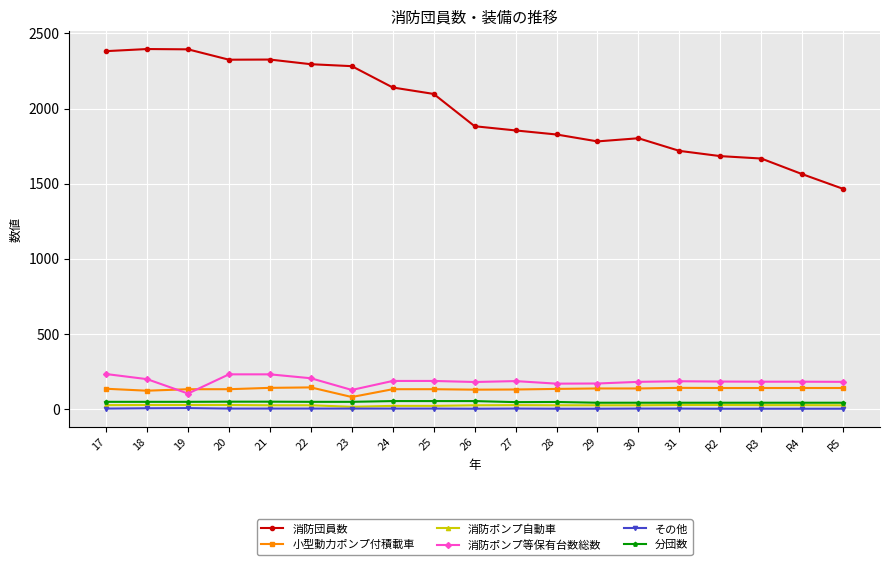

Which series has the widest spread of values?

消防団員数